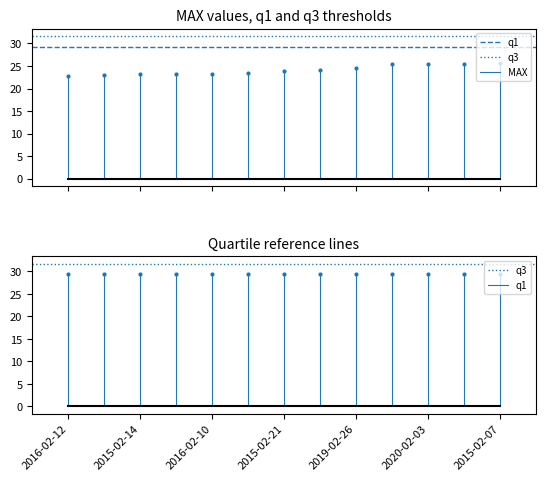

Which category has the highest value in the q3 series?

2016-02-12